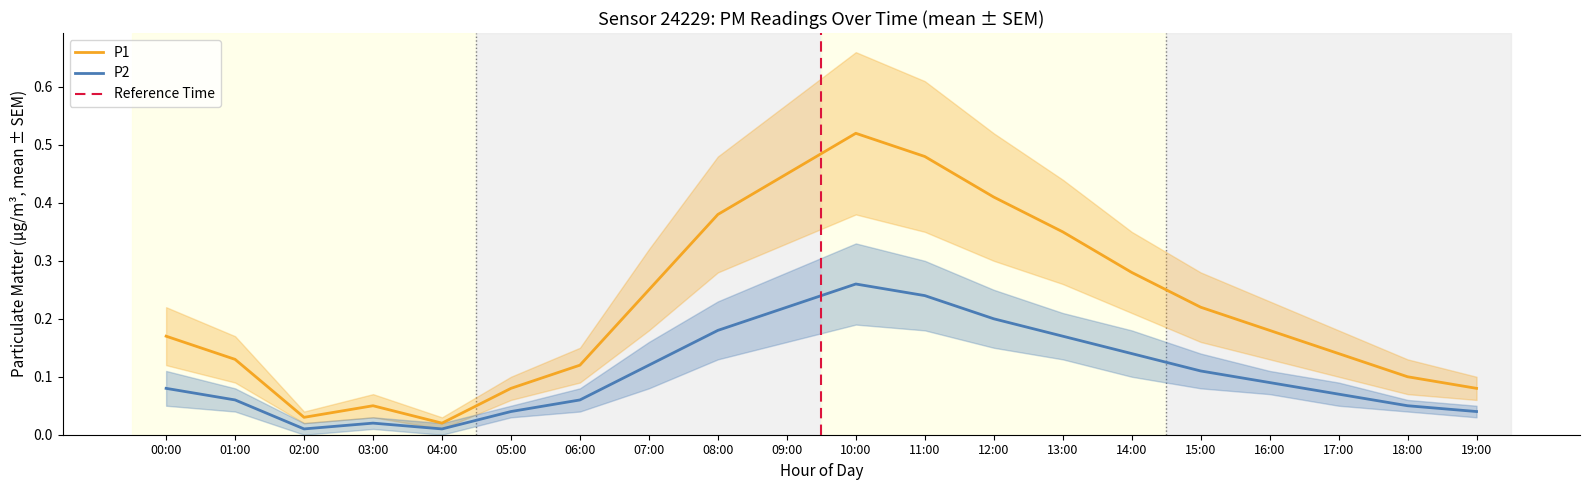

What are all the series names shown in the legend?

P1, P2